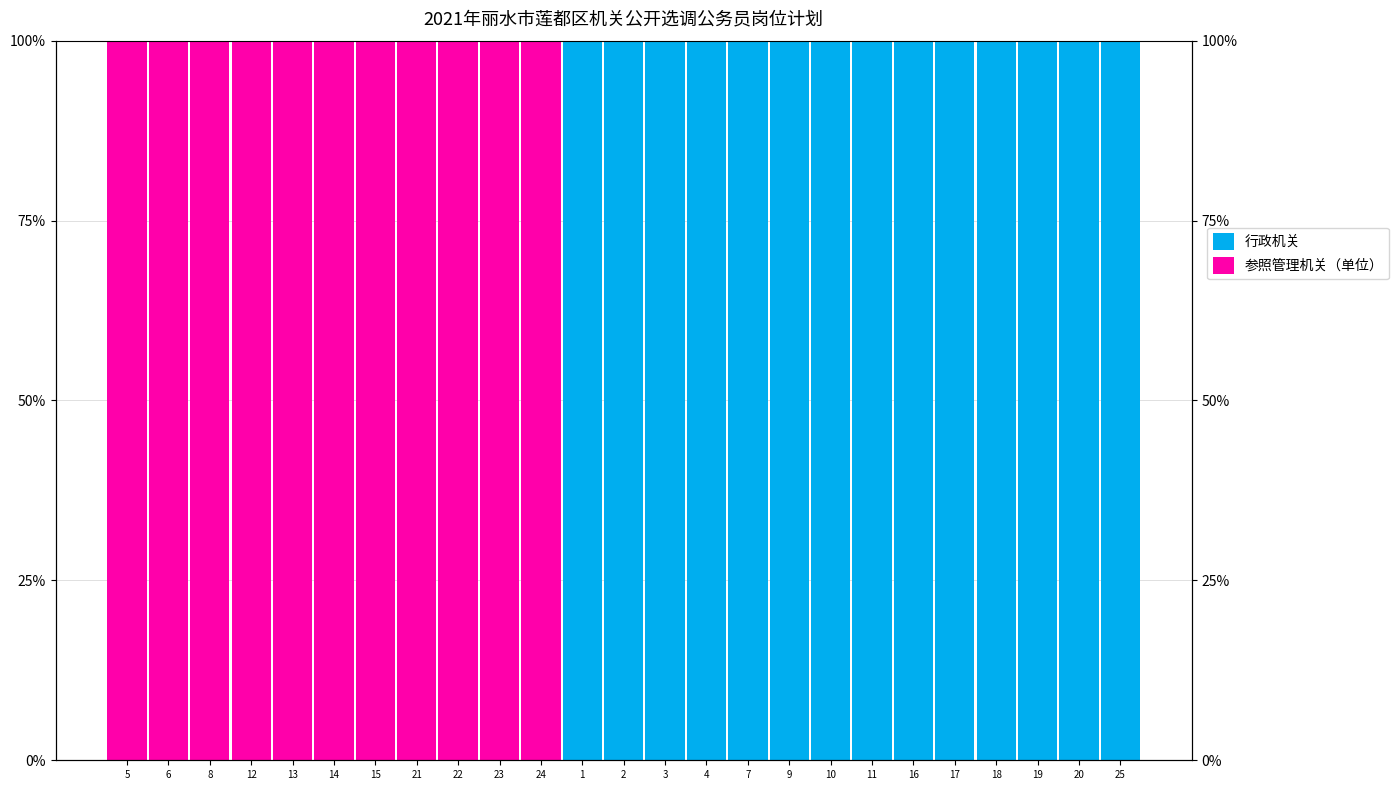

What are all the series names shown in the legend?

行政机关, 参照管理机关（单位）